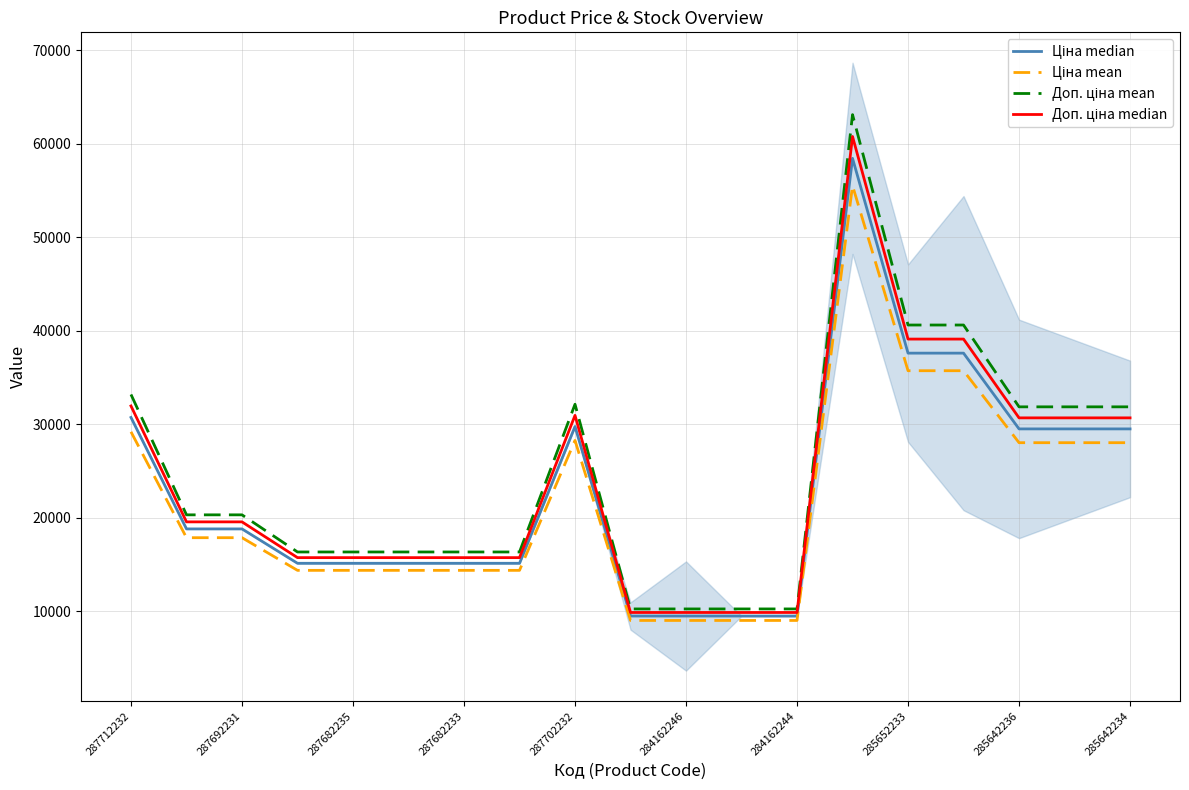

What is the value of the Доп. ціна mean point at the 5th from the left?

16329.6